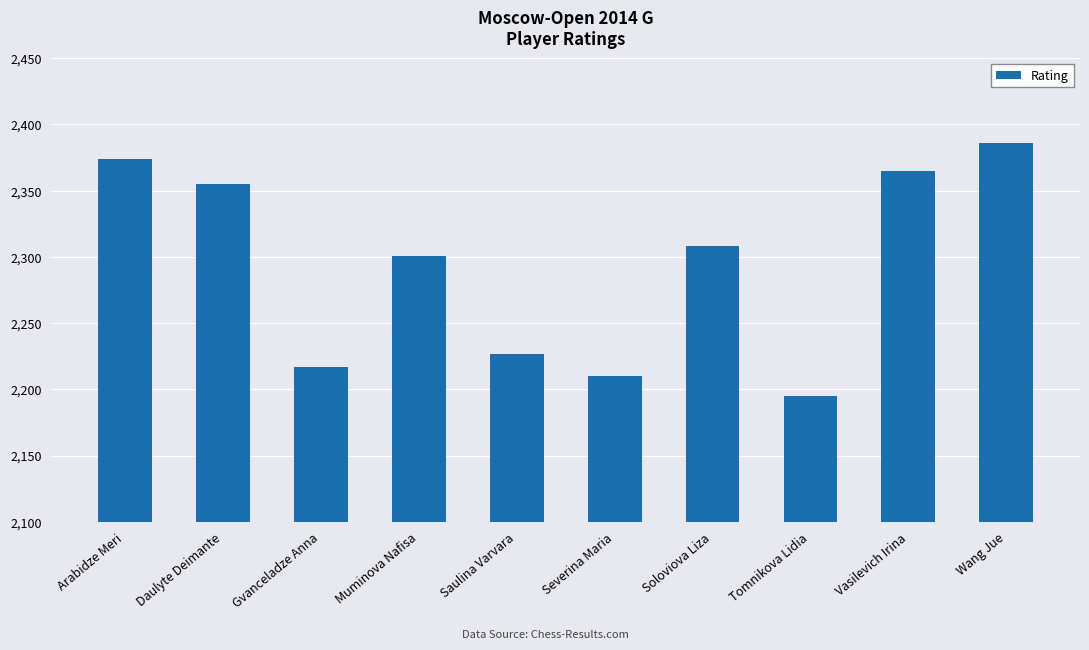

True or false: the data shows 690 at Wang Jue.

False